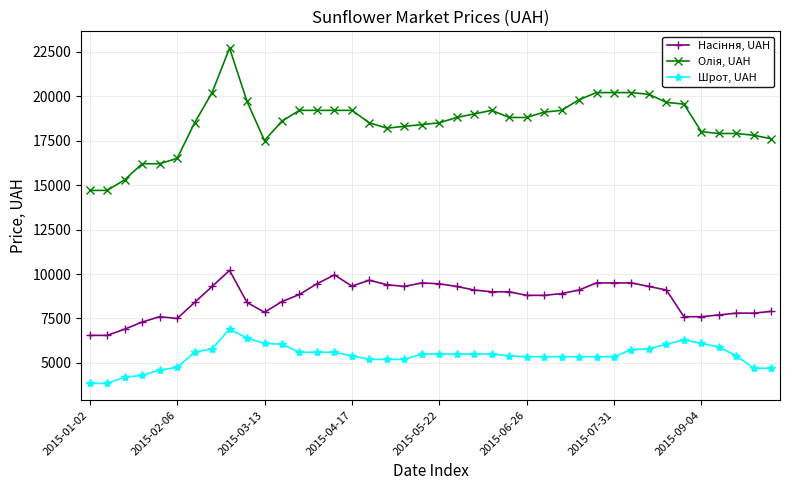

At how many categories does at least one series exceed 15734?

37